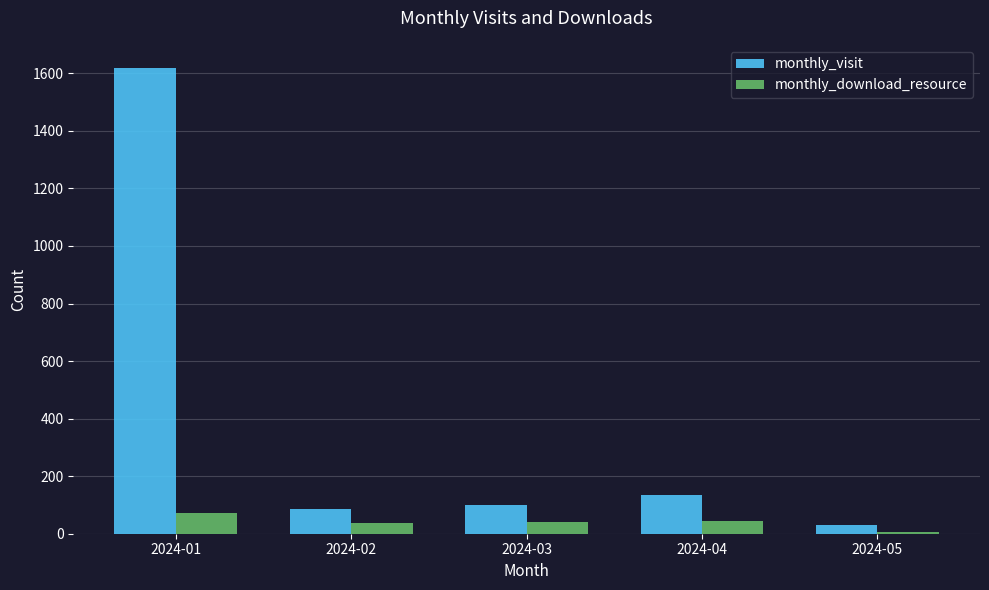

True or false: monthly_visit has a value of 133 at 2024-04.

True